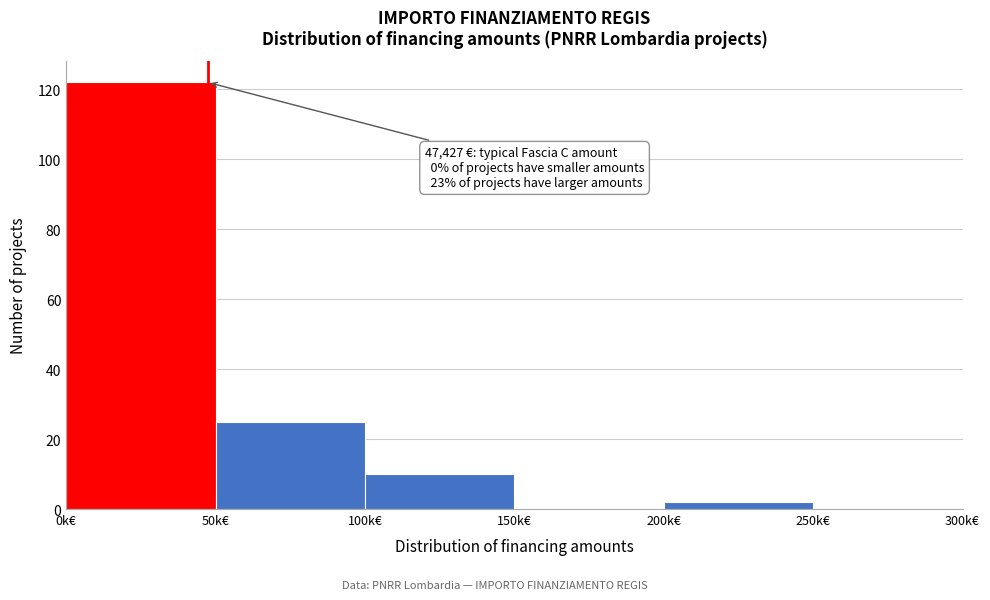

Reading left to right, what are all the values shown in this chart?

0k€=122	50k€=25	100k€=10	150k€=0	200k€=2	250k€=0